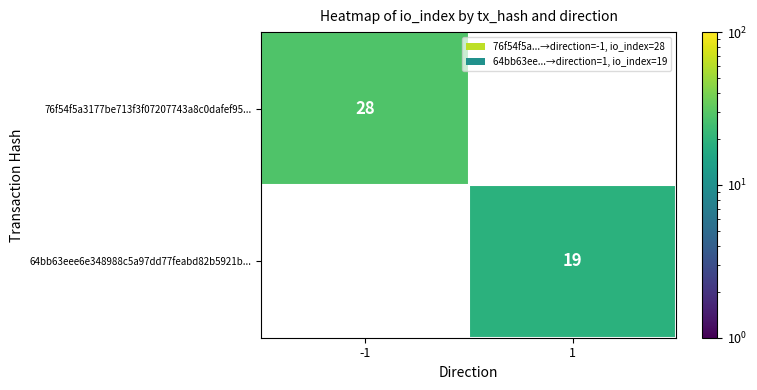

The value of 64bb63eee6e348988c5a97dd77feabd82b5921b... at 1 is 27. True or false?

False